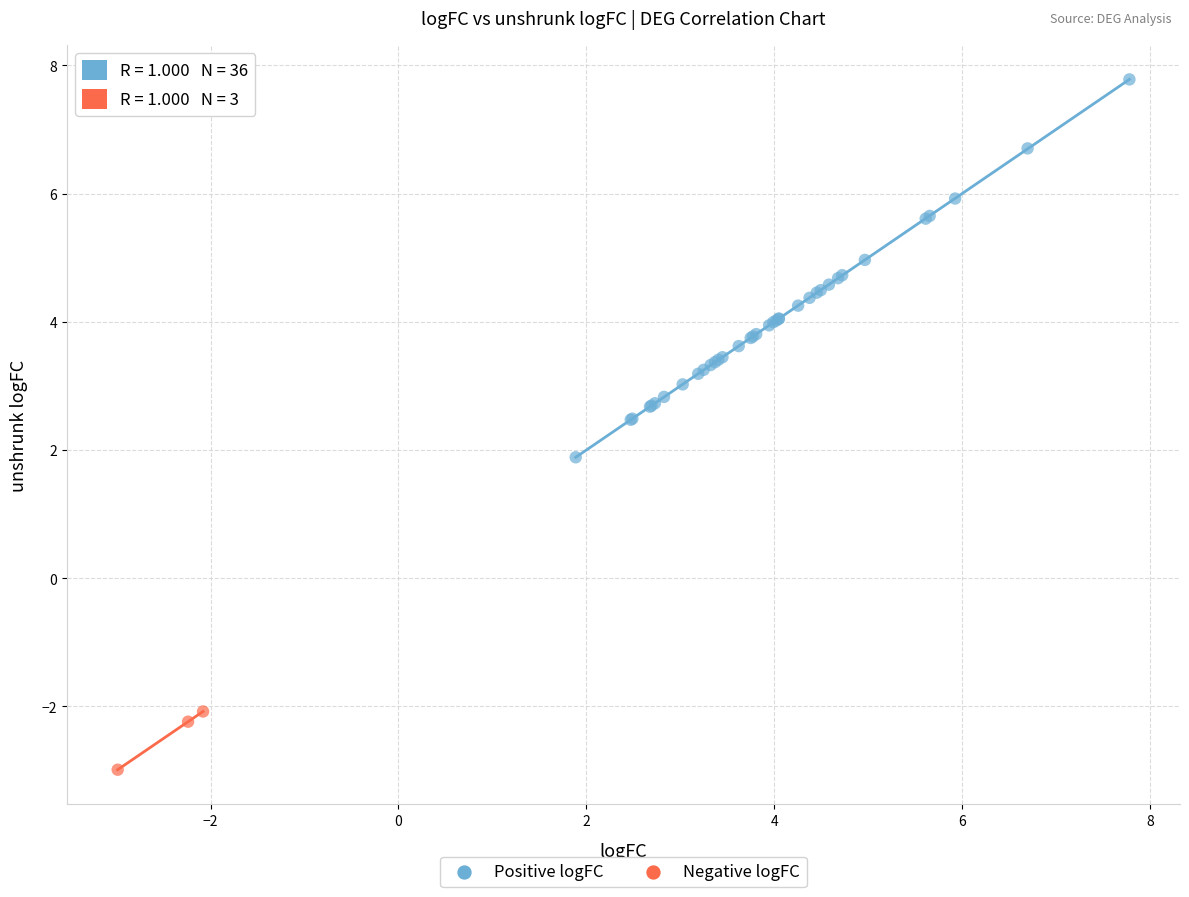

Which series contains the highest Y value?

Positive logFC